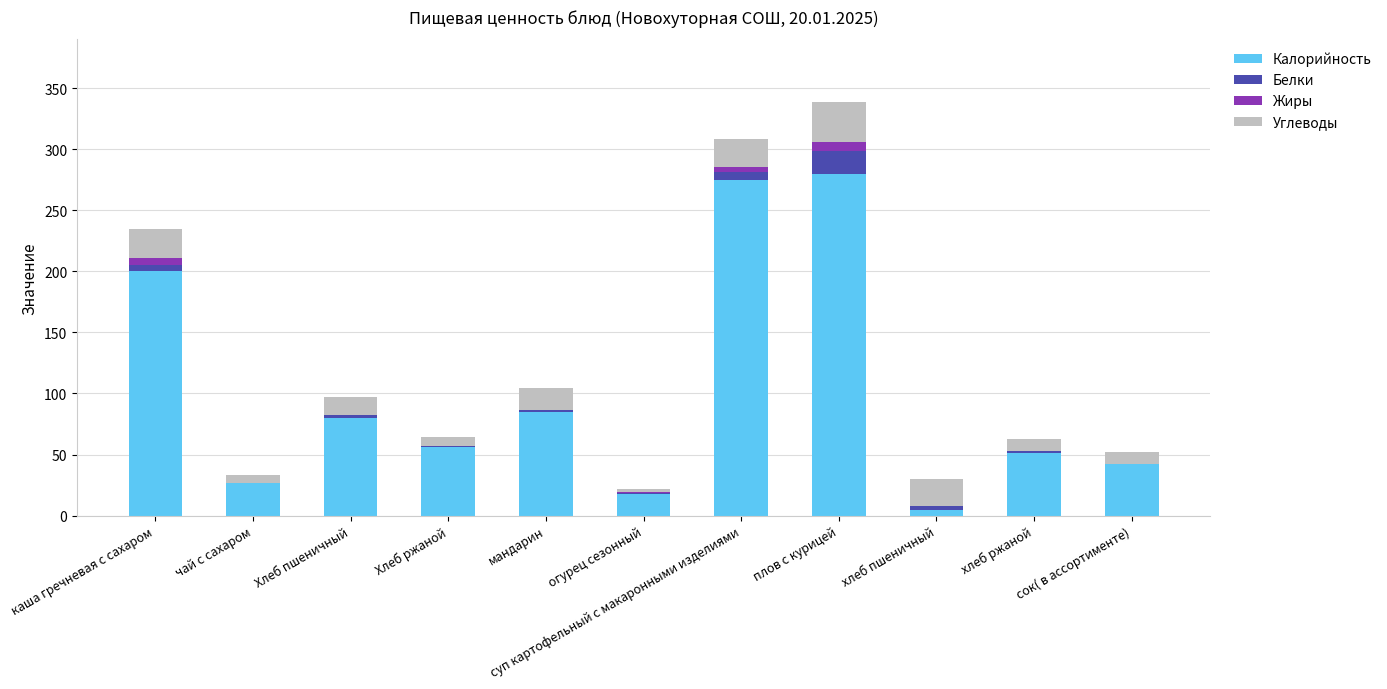

The value of Калорийность at хлеб ржаной is 51.0. True or false?

True